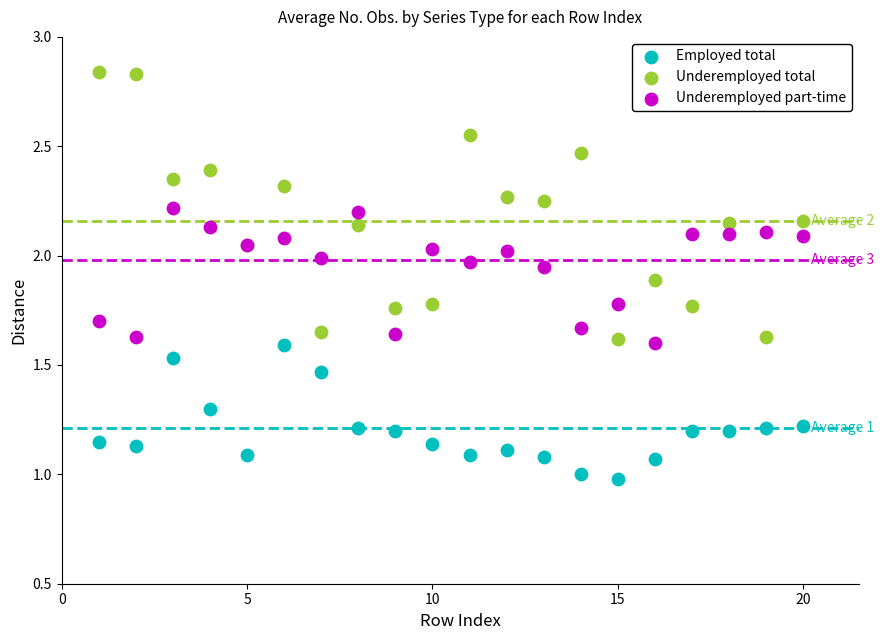

Which series contains the lowest Y value?

Employed total